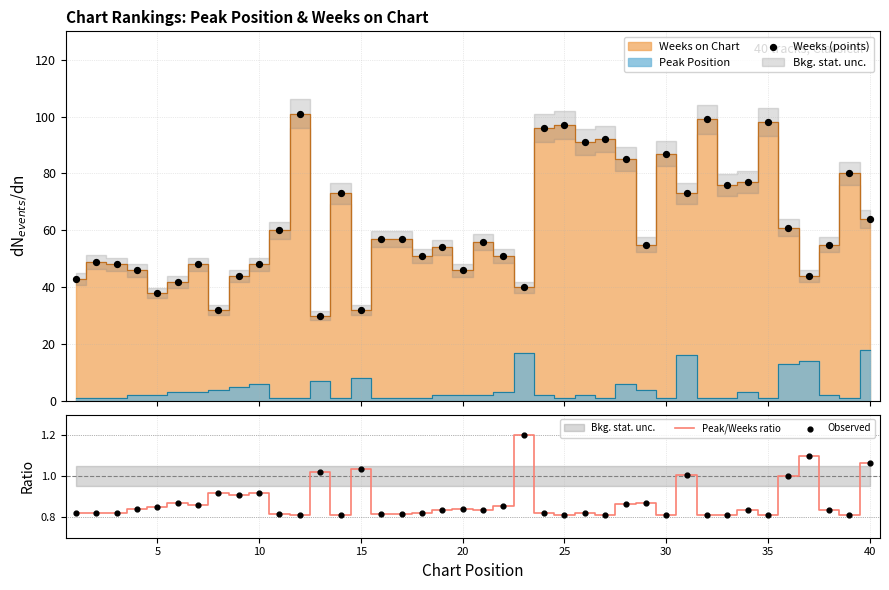

Which series has the largest Y range (max minus min)?

Weeks (points)